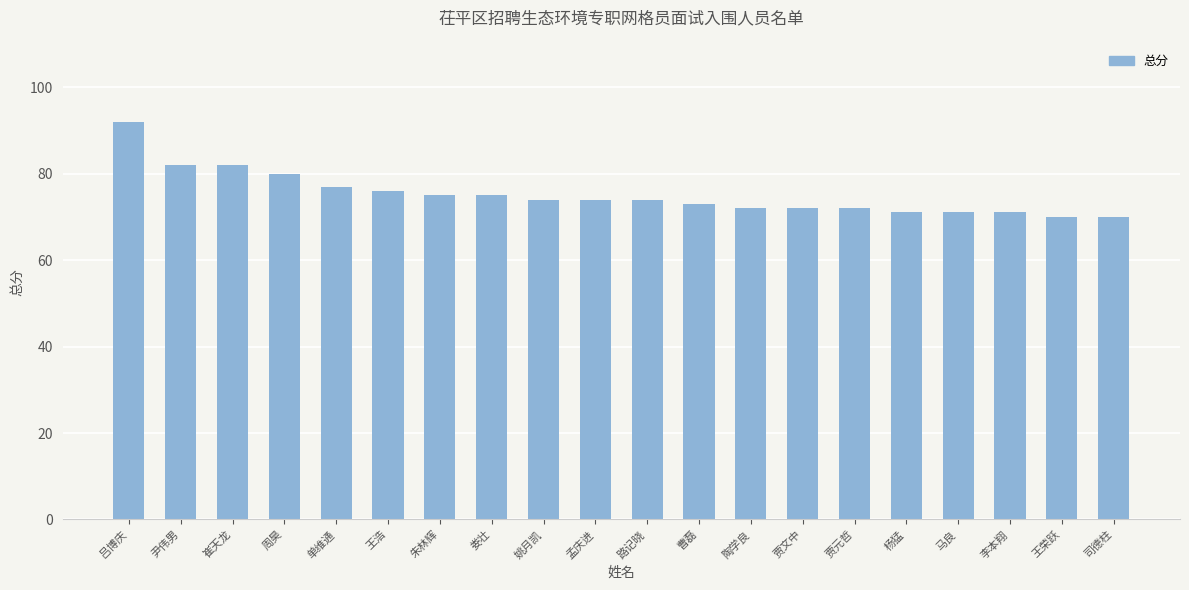

Between 李本翔 and 朱林辉, which is larger?

朱林辉